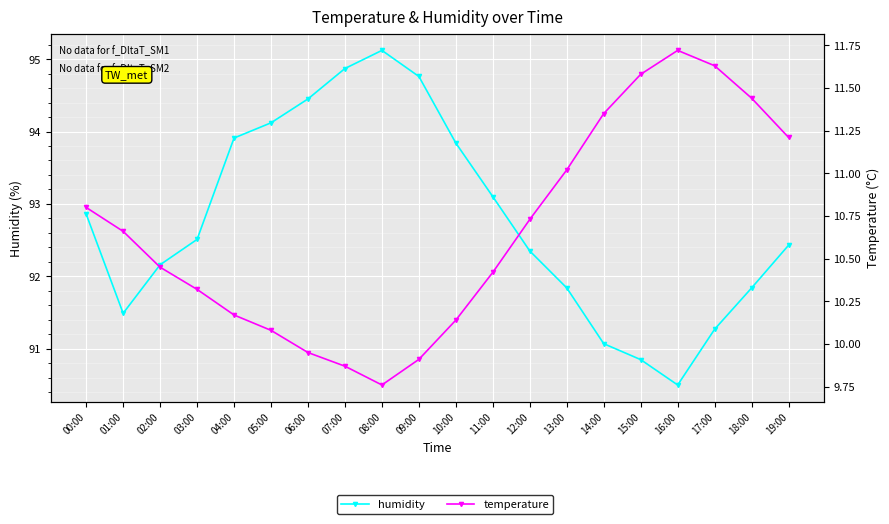

Between 16:00 and 12:00, which is larger?

12:00